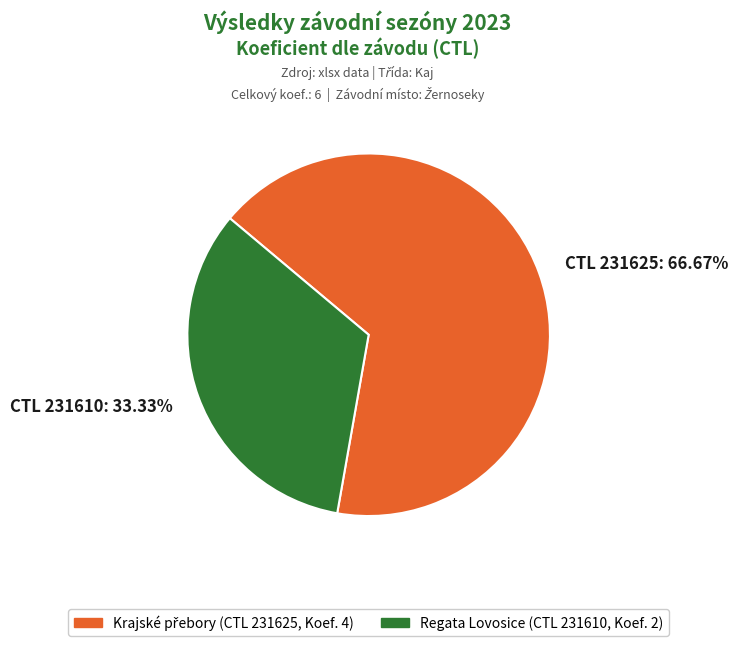

Which category has the smallest portion of the pie?

CTL 231610: 33.33%